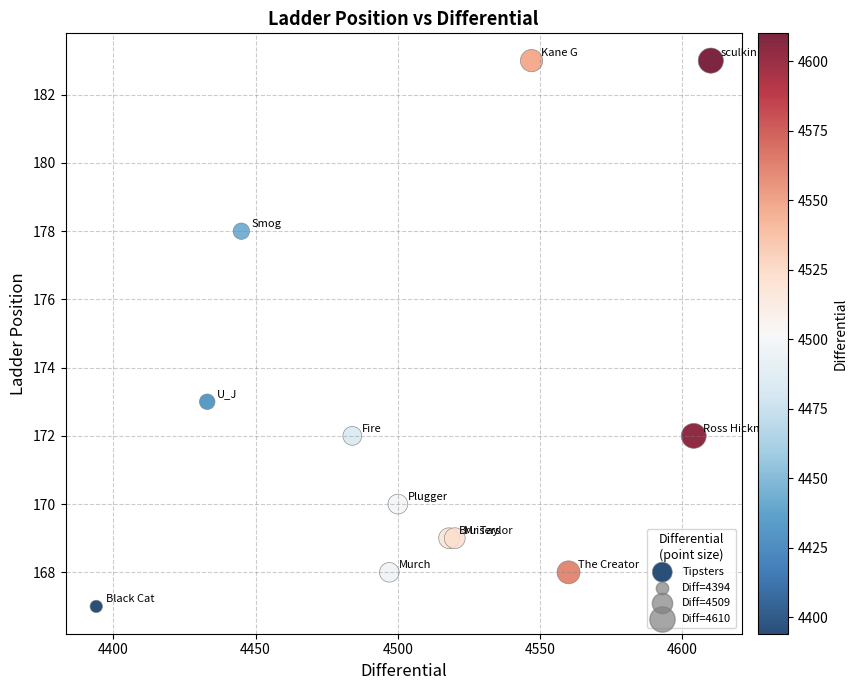

What Y value in the scatter plot is closest to 175?

173